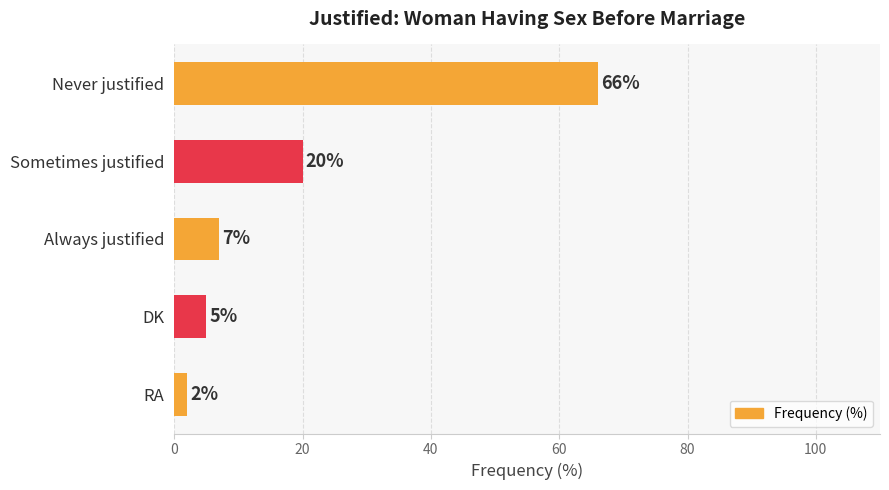

What is the difference between the values at Always justified and Never justified?

59